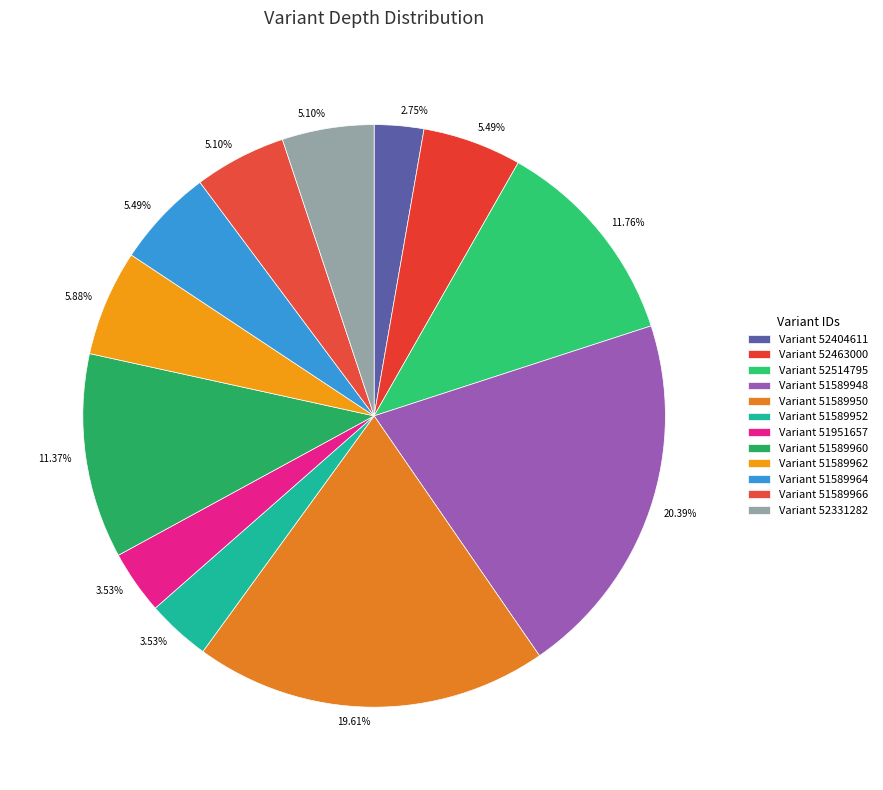

How many slices are in this pie chart?

12